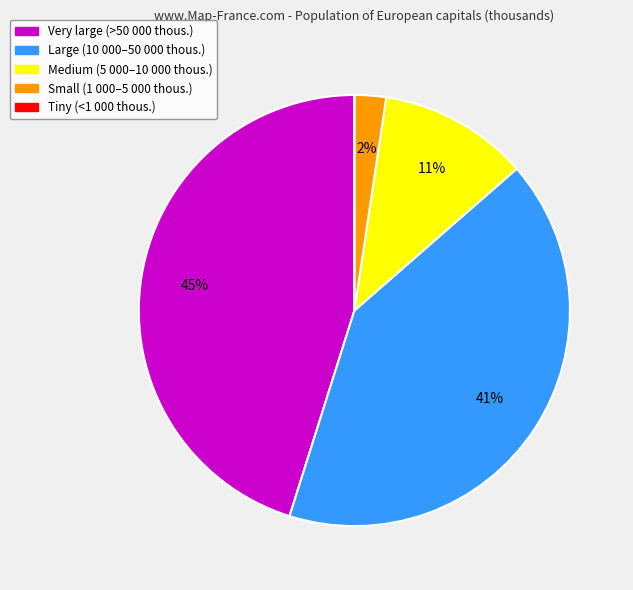

Does any single category account for the majority?

No